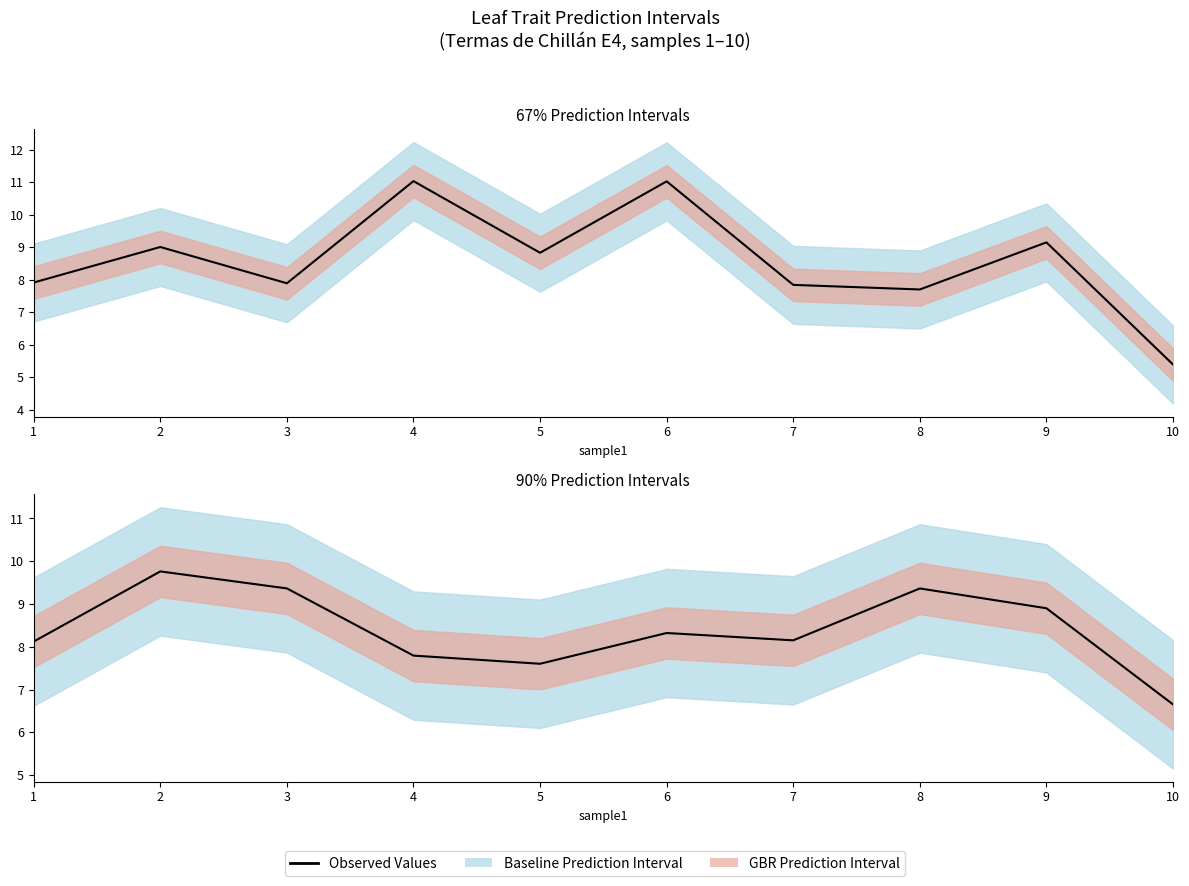

What is the difference between the maximum and minimum values in the Observed Values (n_mg_cm3 scaled) series?

3.1